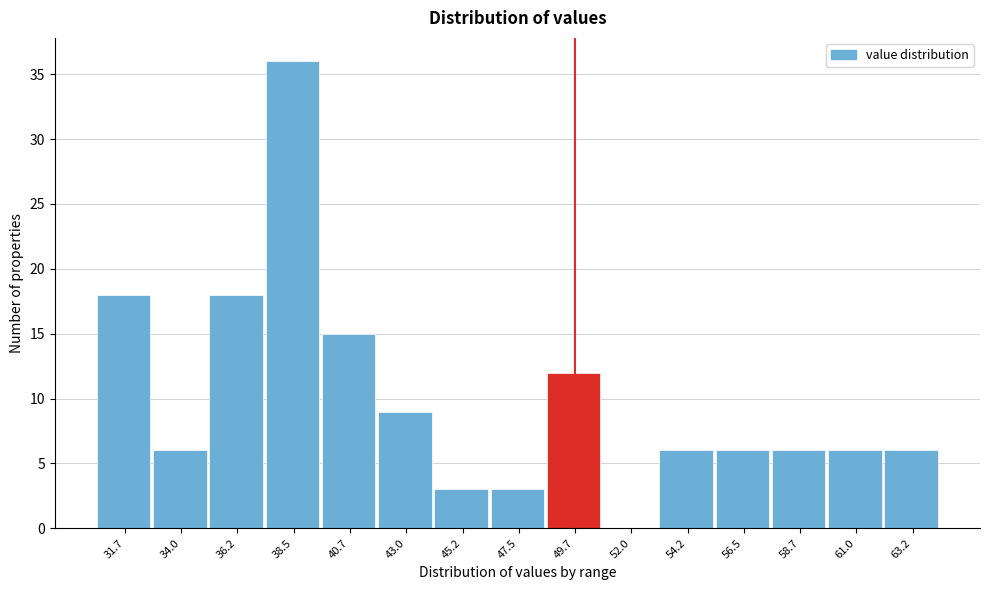

Reading left to right, what are all the values shown in this chart?

31.7=18	34.0=6	36.2=18	38.5=36	40.7=15	43.0=9	45.2=3	47.5=3	49.7=12	52.0=0	54.2=6	56.5=6	58.7=6	61.0=6	63.2=6